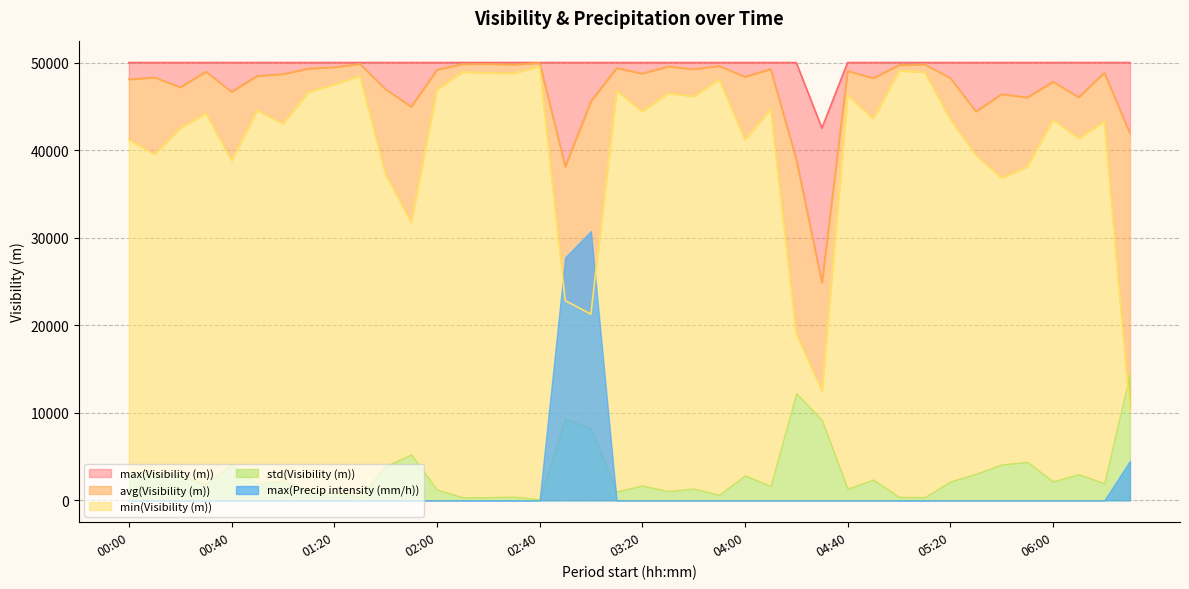

True or false: avg(Visibility (m)) has more than 2 points higher than both neighbors.

True